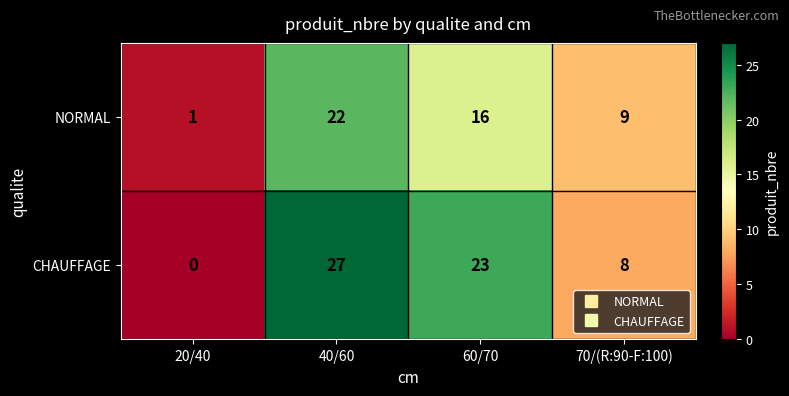

At which label does CHAUFFAGE reach its minimum?

20/40